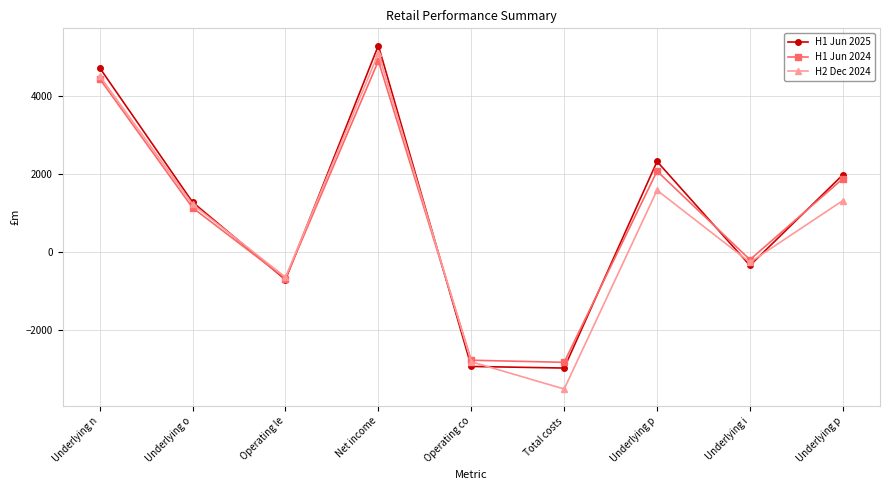

How many positive values does the H1 Jun 2024 series have?

5